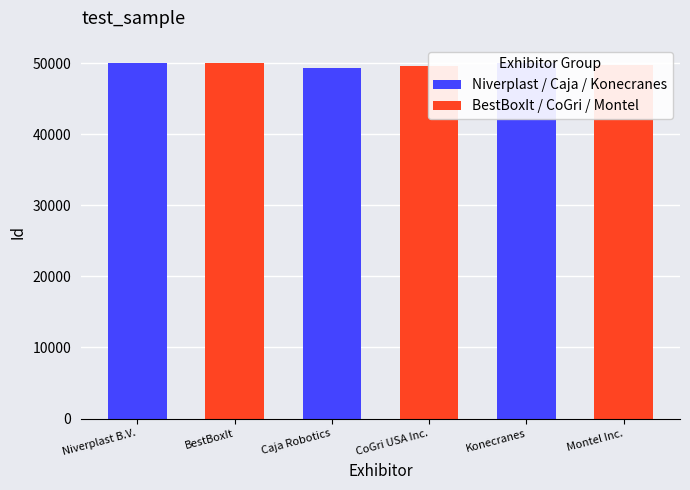

What is the label of the 2nd bar from the right?

Konecranes